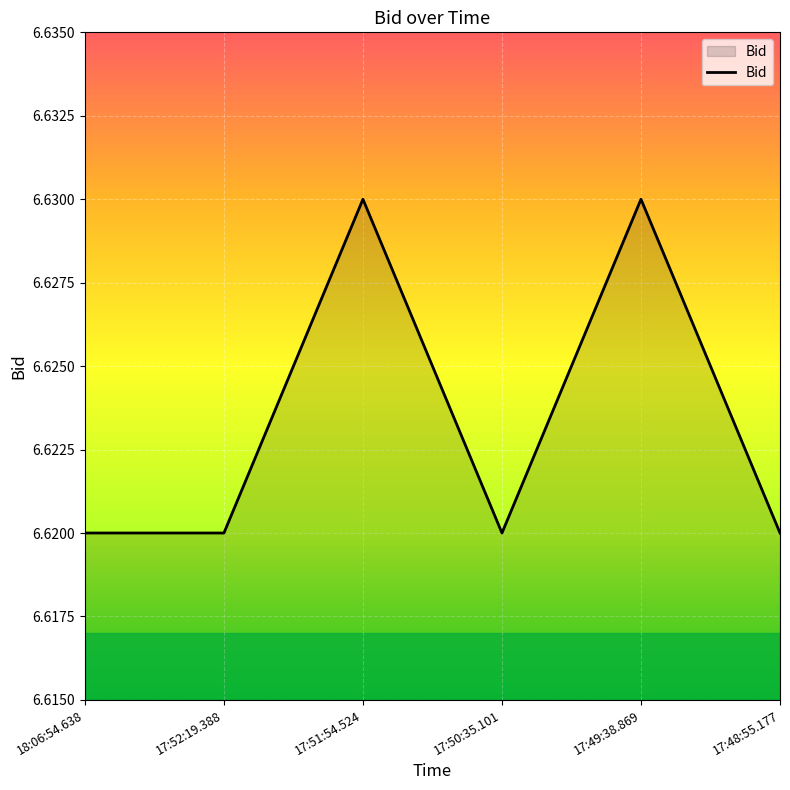

True or false: there are more than 2 points higher than both neighbors.

False